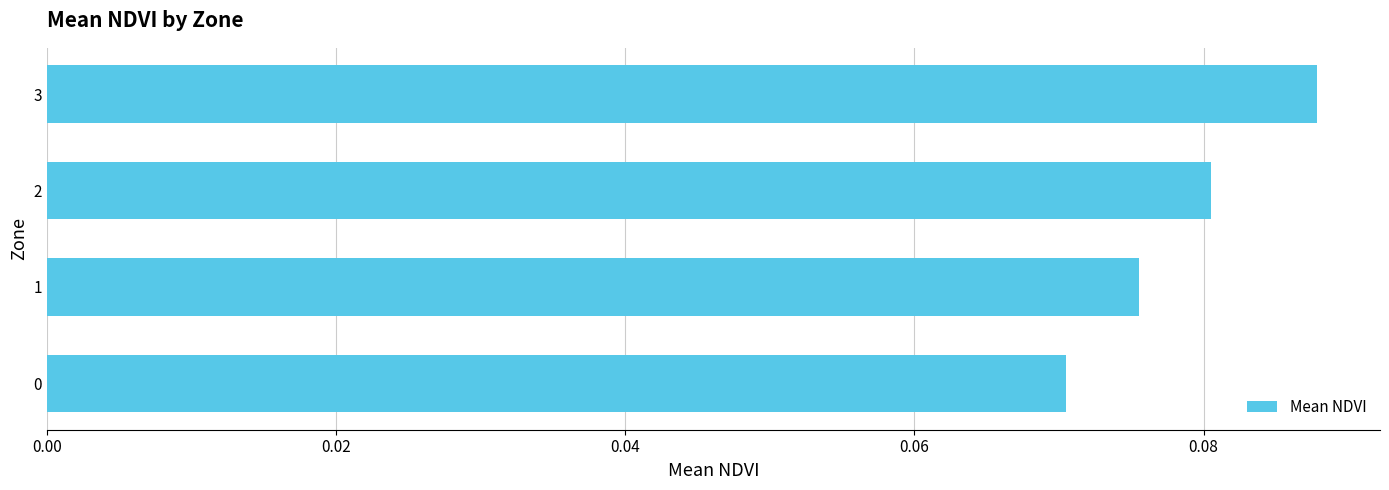

True or false: the data shows 0.0 at 0.

False